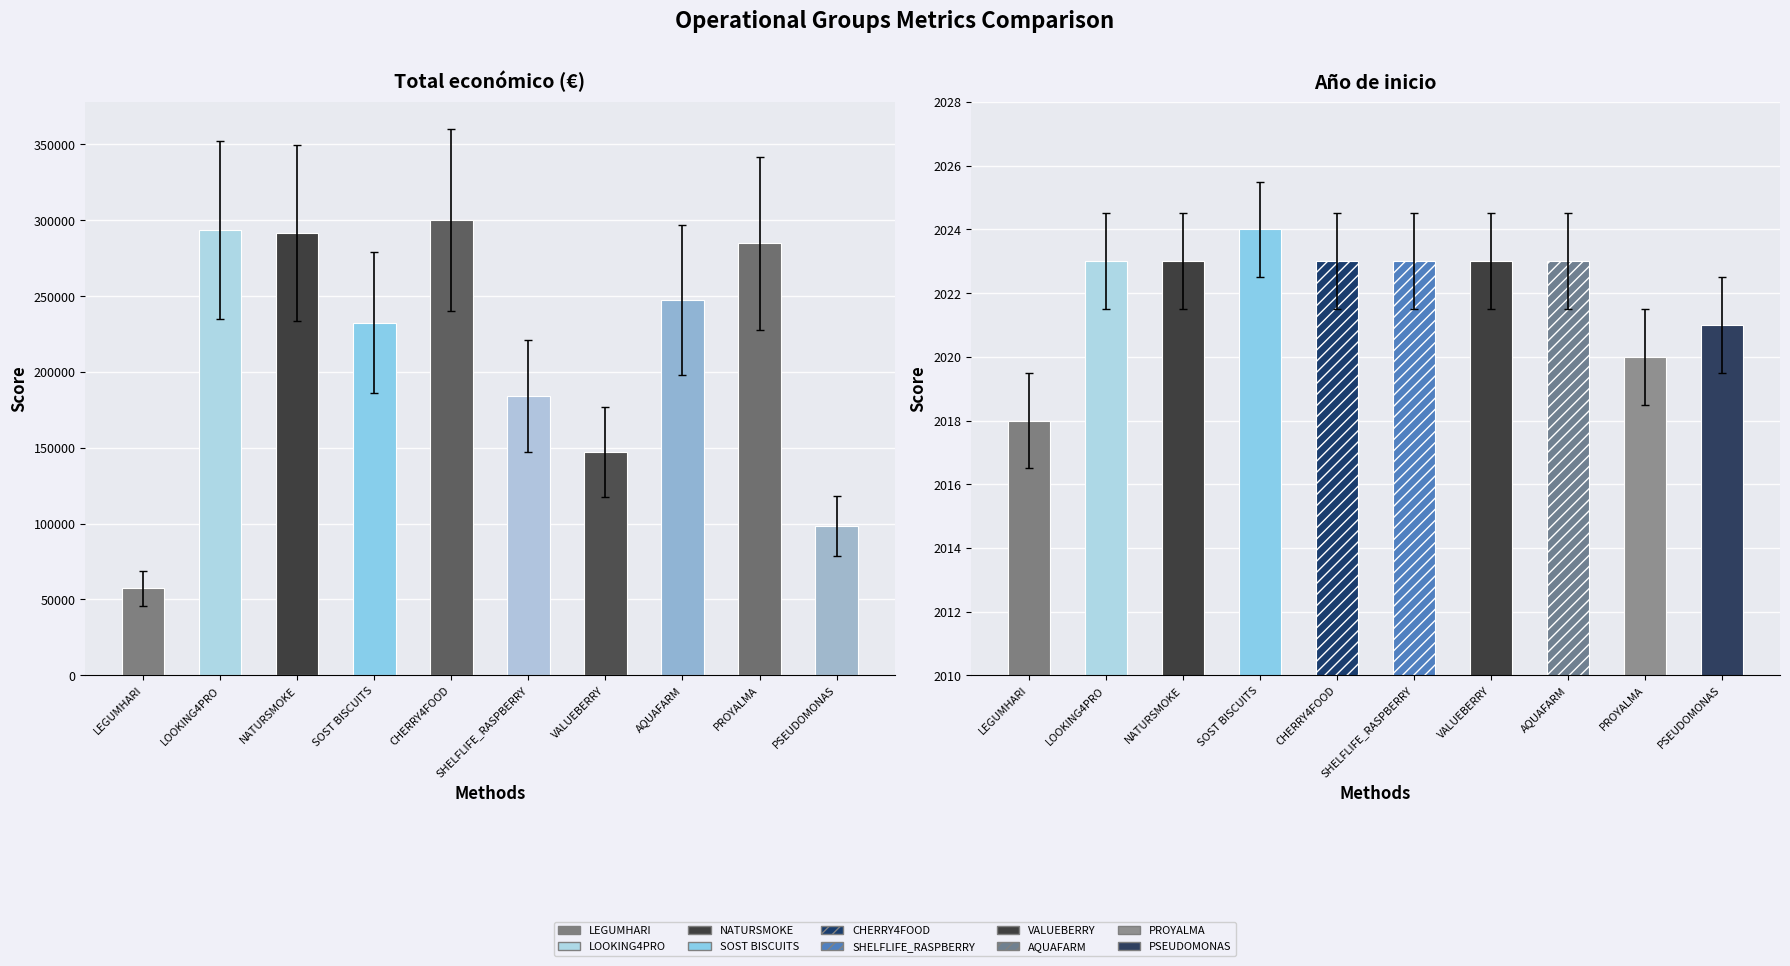

Rank the categories by value from highest to lowest.

CHERRY4FOOD, LOOKING4PRO, NATURSMOKE, PROYALMA, AQUAFARM, SOST BISCUITS, SHELFLIFE_RASPBERRY, VALUEBERRY, PSEUDOMONAS, LEGUMHARI